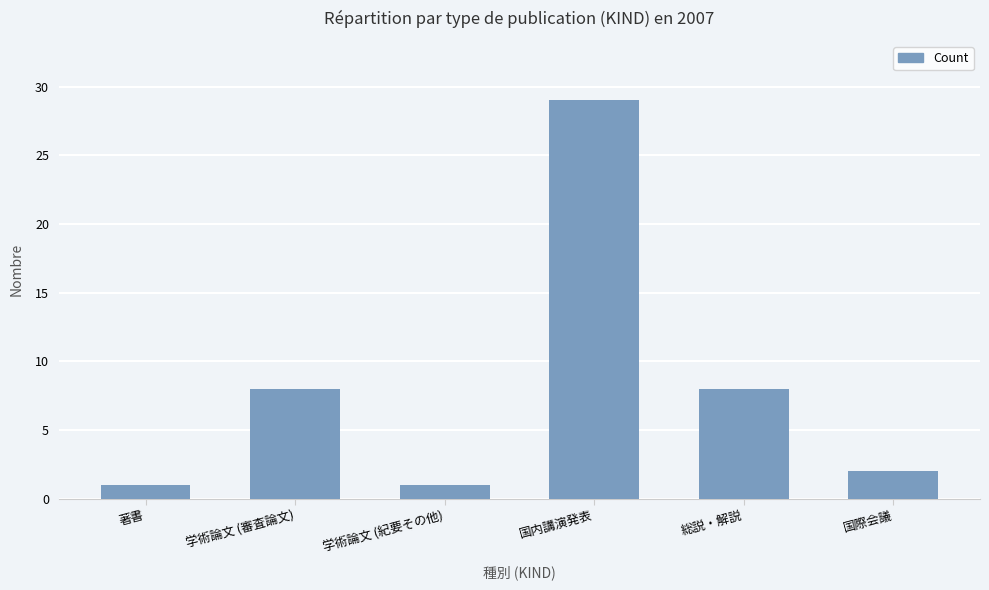

What is the ratio of the value at 国際会議 to the value at 学術論文 (紀要その他)?

2.0